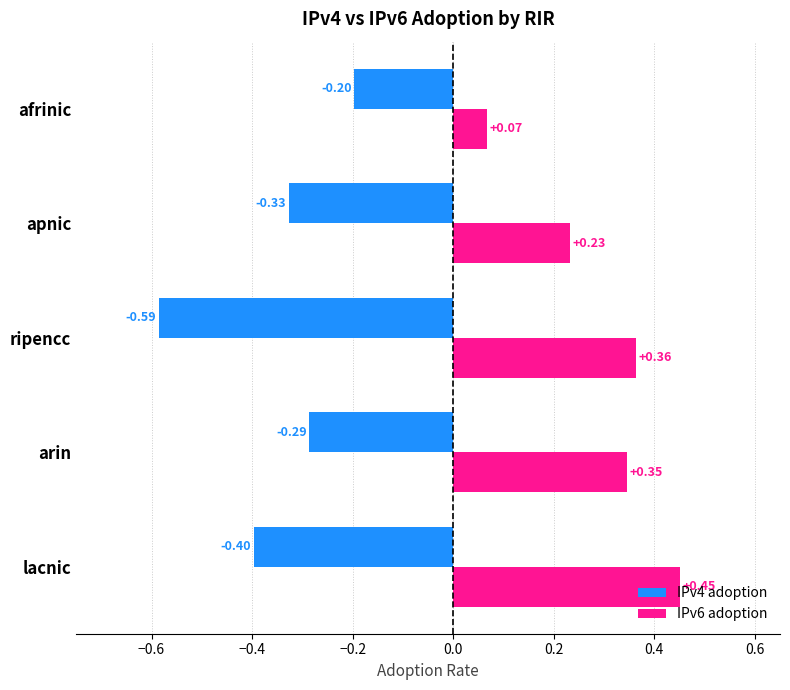

What is the sum of all IPv4 adoption values?

-1.8